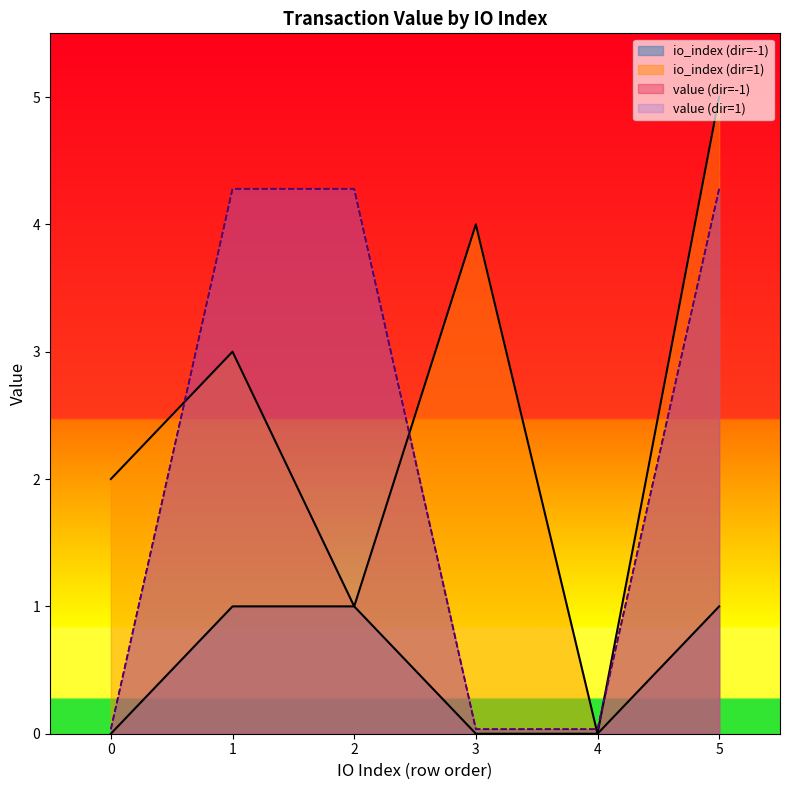

How many positive values does the io_index series have?

8